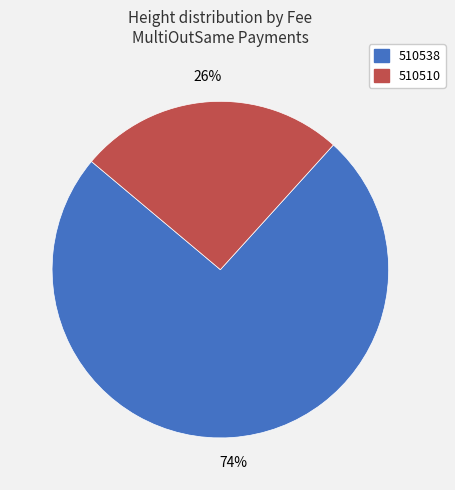

Rank the categories by value from highest to lowest.

510538, 510510